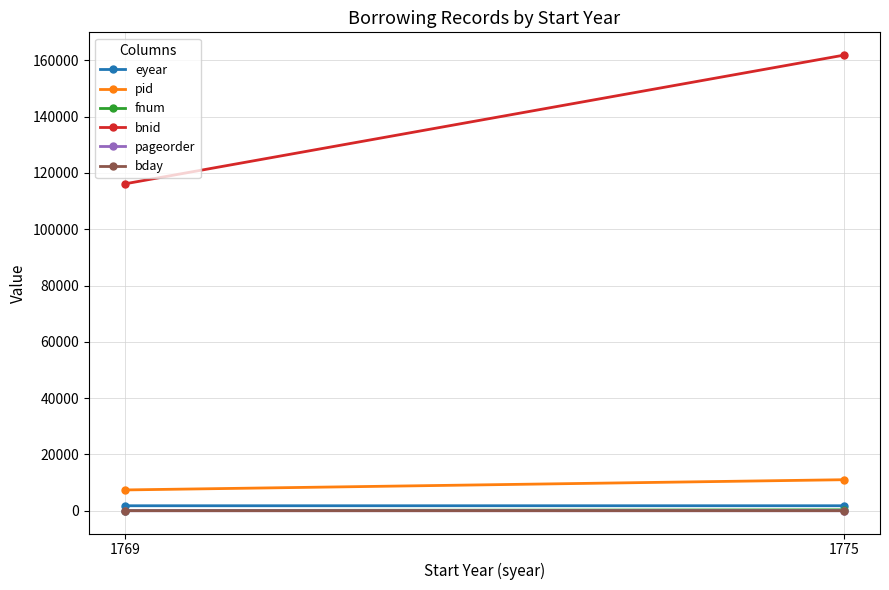

What is the approximate value of pid at 1775?

11027